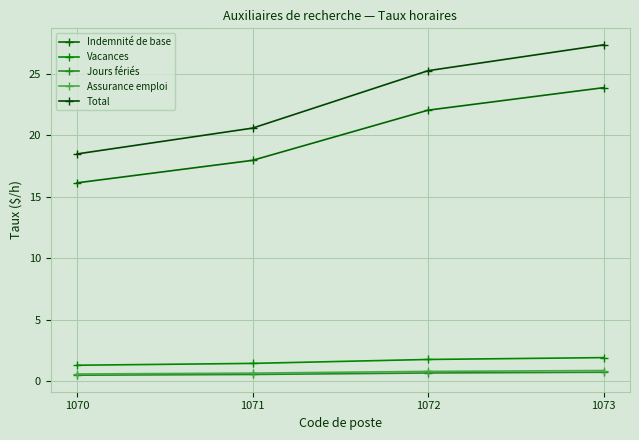

Where does the Total series first go above 25?

1072